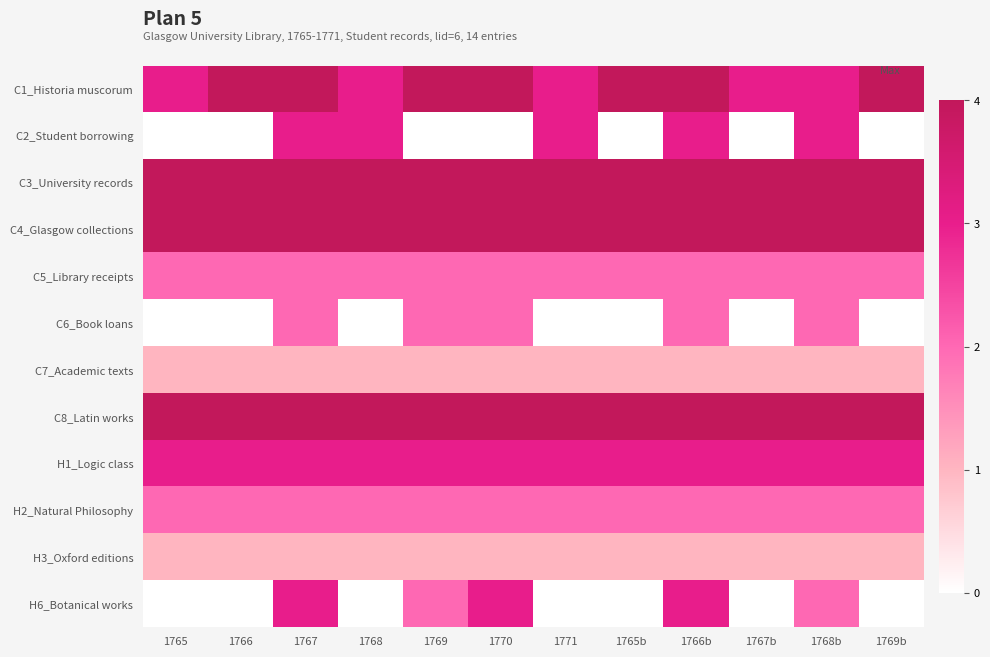

What is the spread (max minus min) of values at 1769?

4